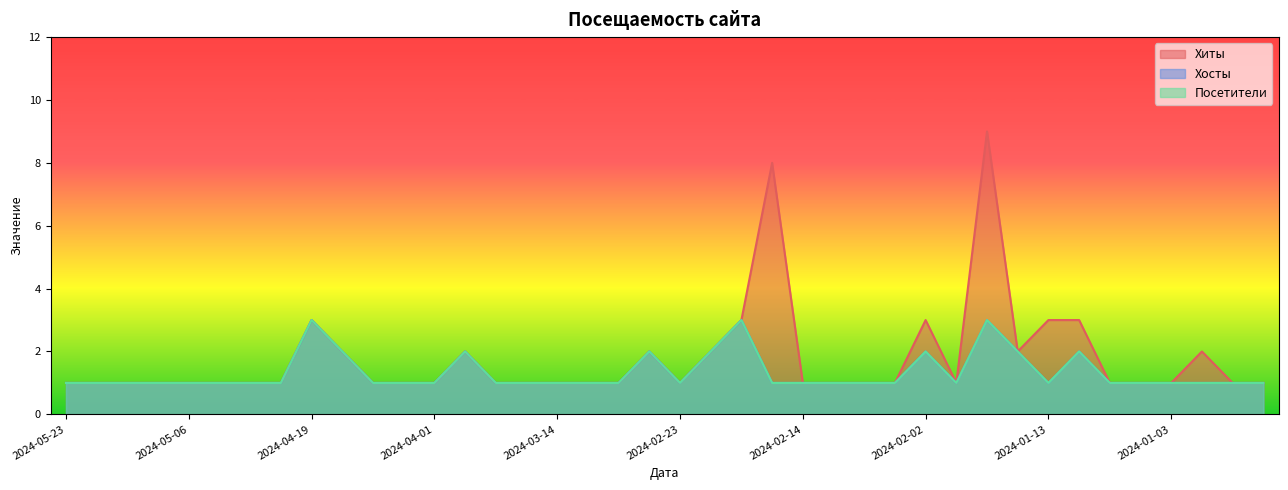

How many interior local valleys does the Хосты series have?

3